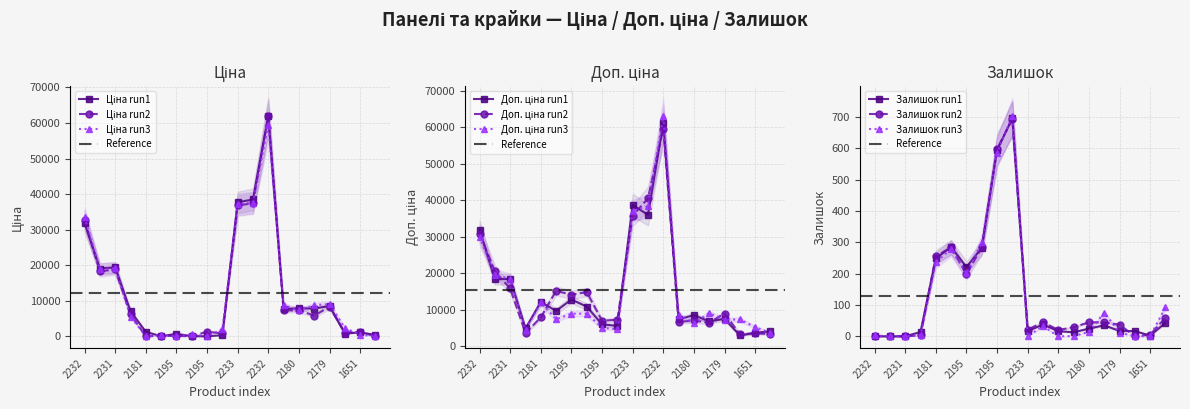

Which has a higher value, 287692233 or 239682195?

287692233